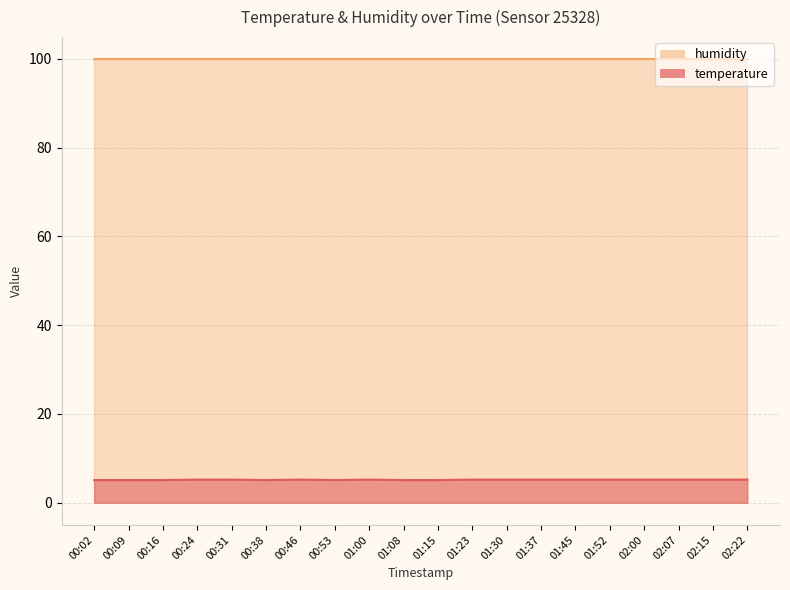

The value at 00:38 is 2.2. True or false?

False